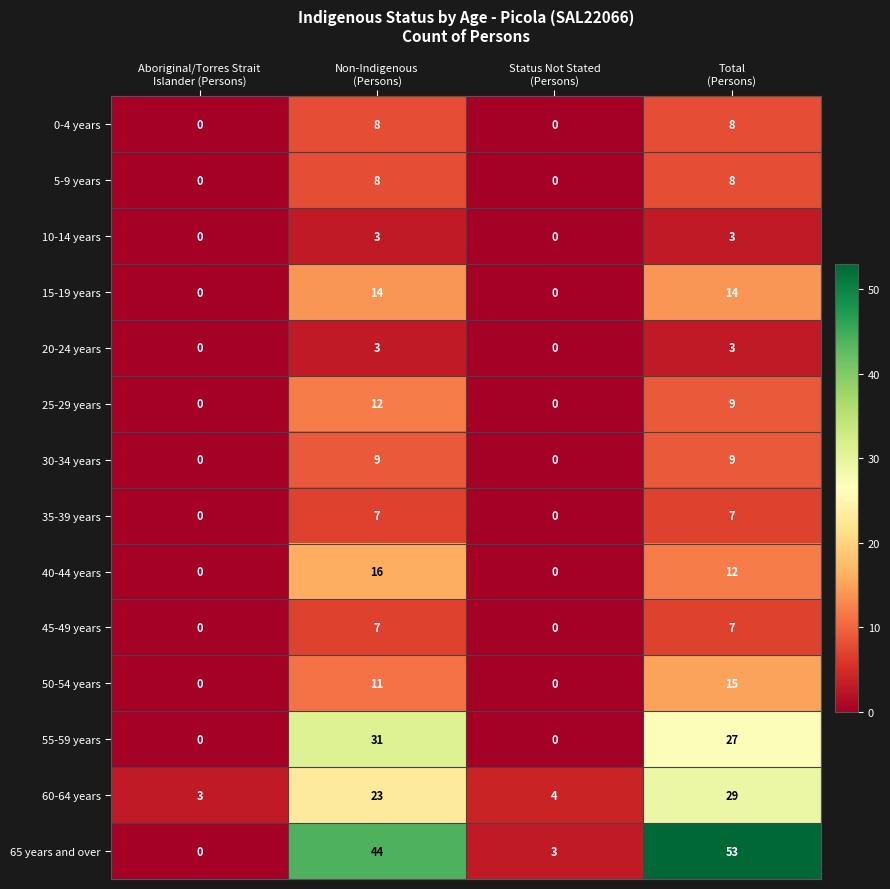

Count the 55-59 years values in the range 0 to 31.

4